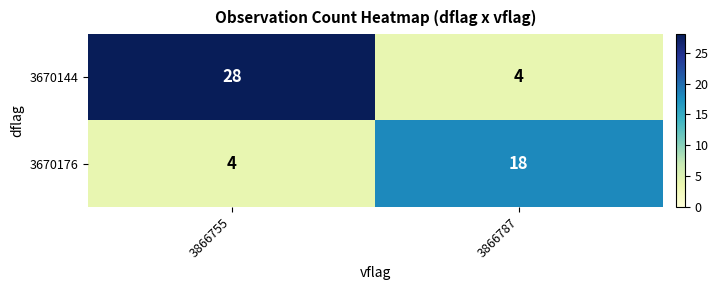

Reading right to left, what are all the values shown in this chart?

3670144: 3866787=4	3866755=28
3670176: 3866787=18	3866755=4